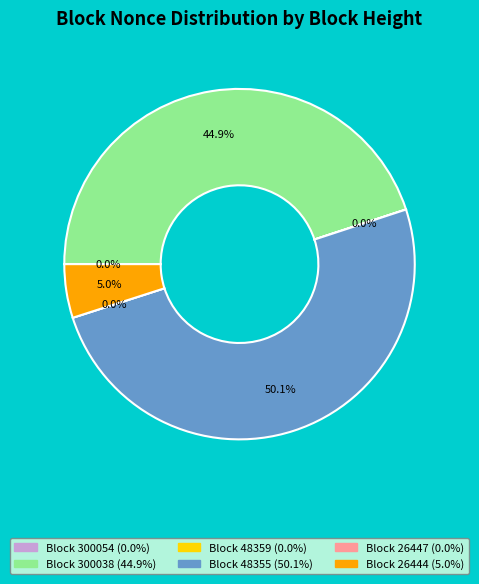

What percentage is NOT represented by 300038?

55.1%